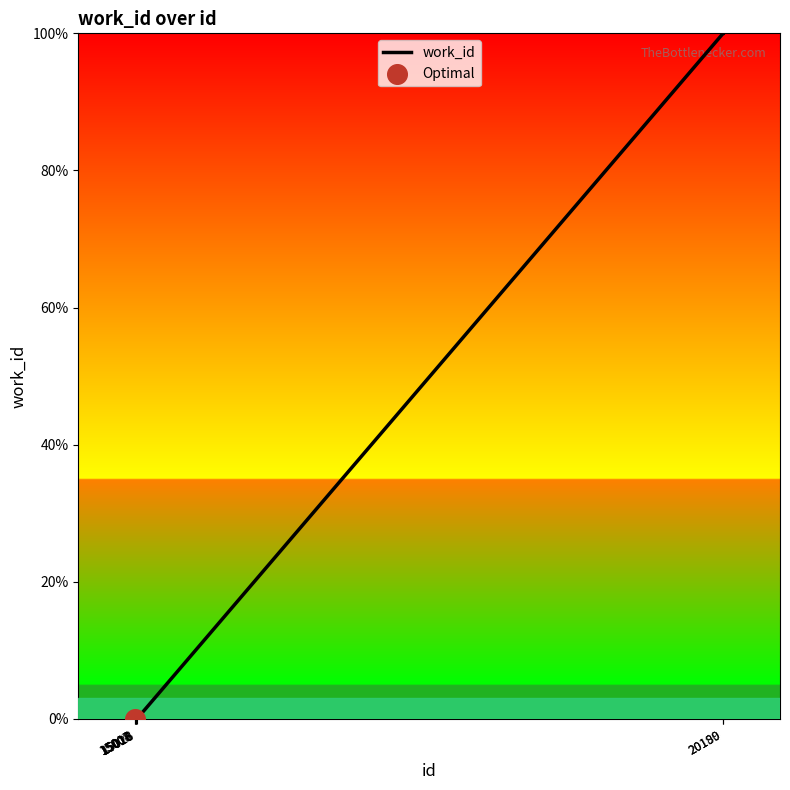

What is the change in value from 15012 to 20190?

+100.0